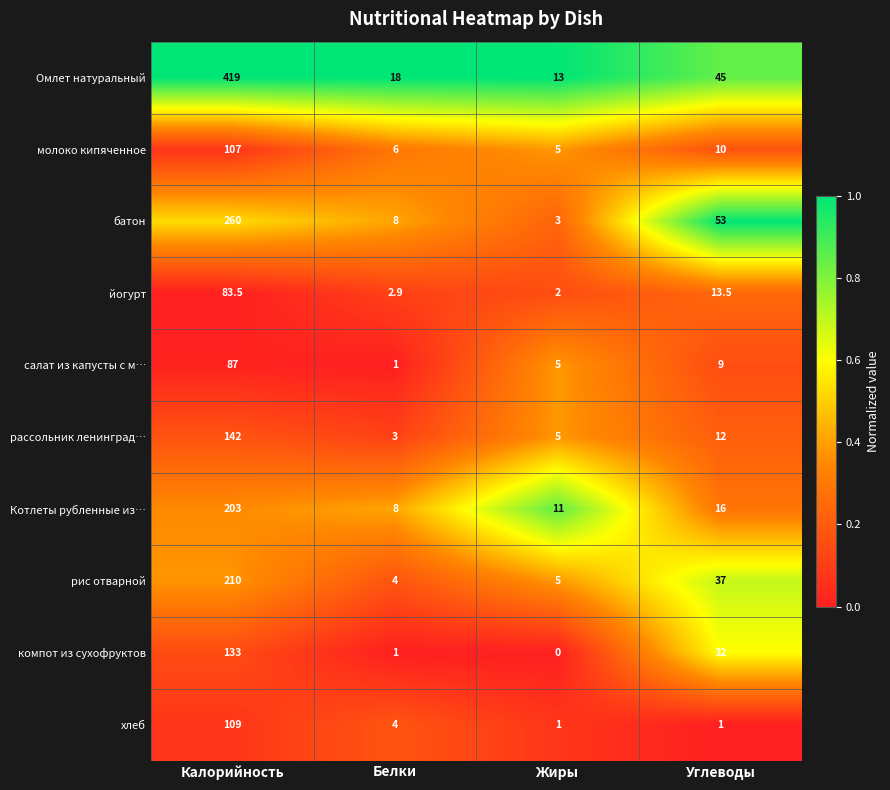

Which series has the largest total across all categories?

Омлет натуральный